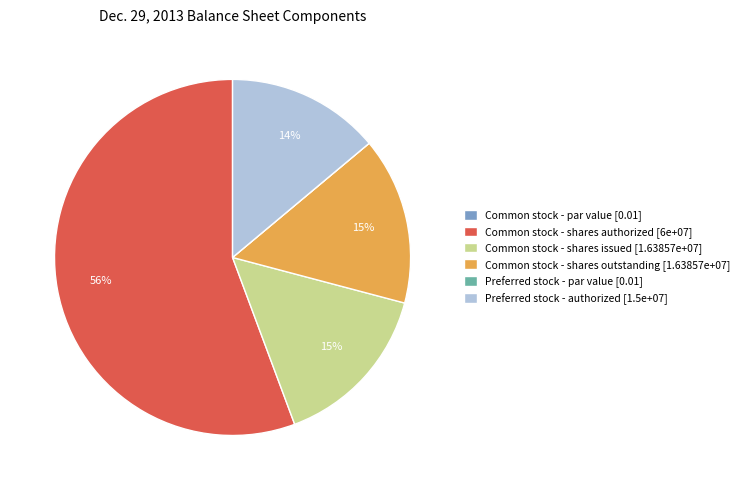

Which slice is the largest?

Common stock - shares authorized [6e+07]